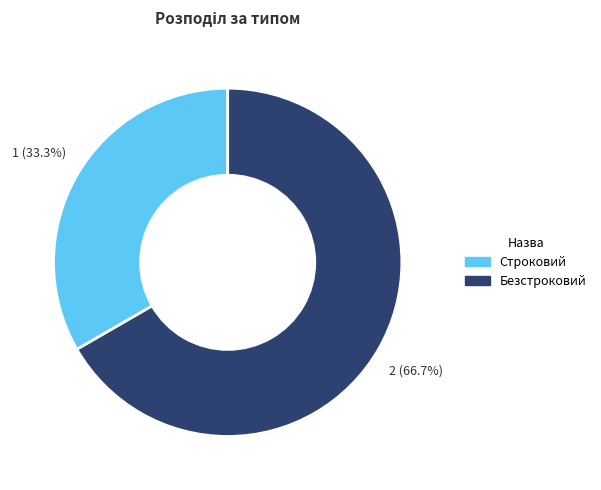

To the nearest percent, what portion does Безстроковий represent?

67%